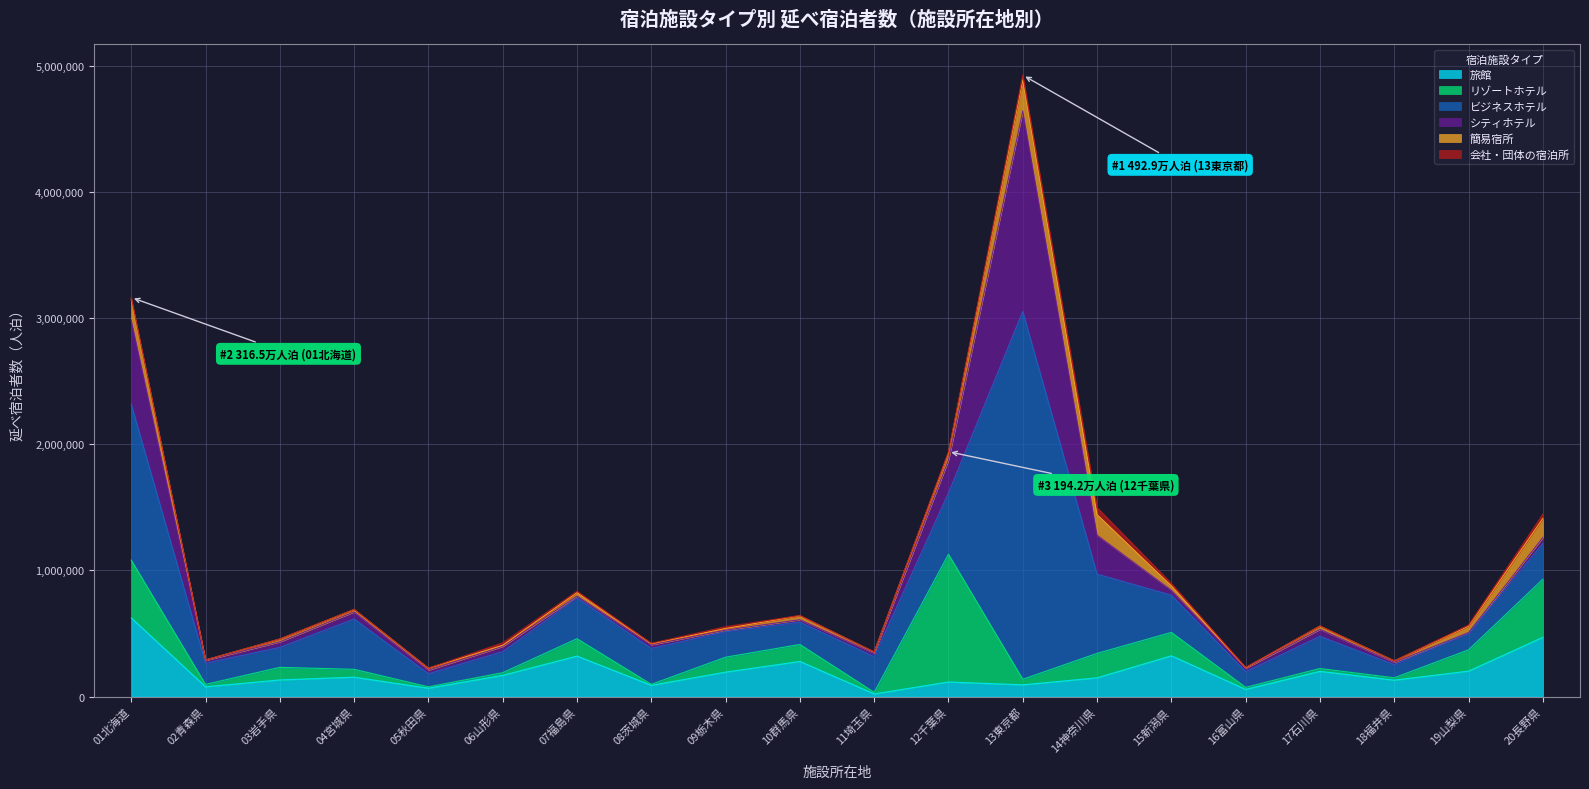

What is the label of the 18th point from the left?

18福井県